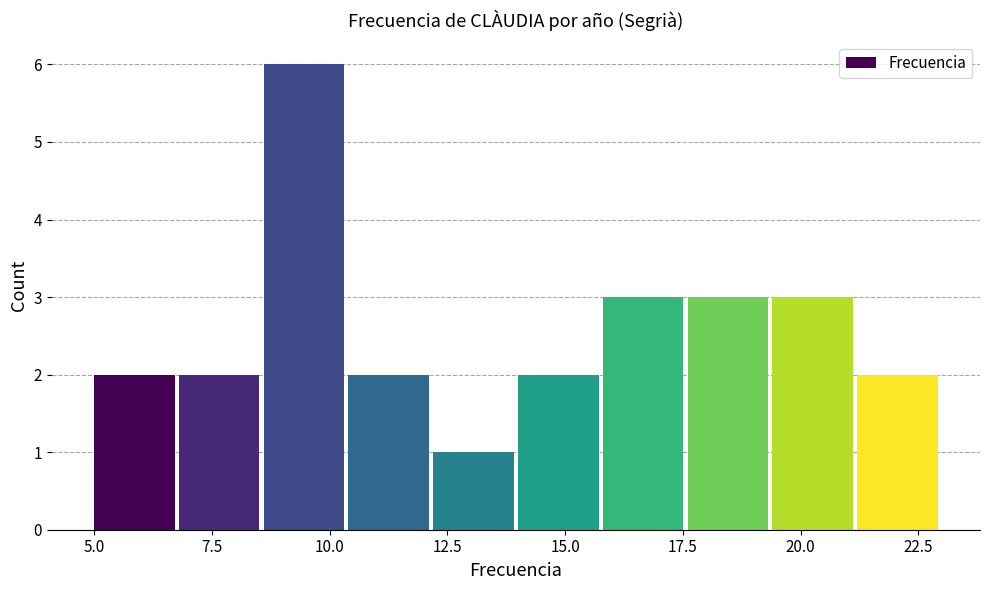

Around what value on the x-axis is the tallest bar? Give the approximate position of its centre, as read against the axis.

9.5